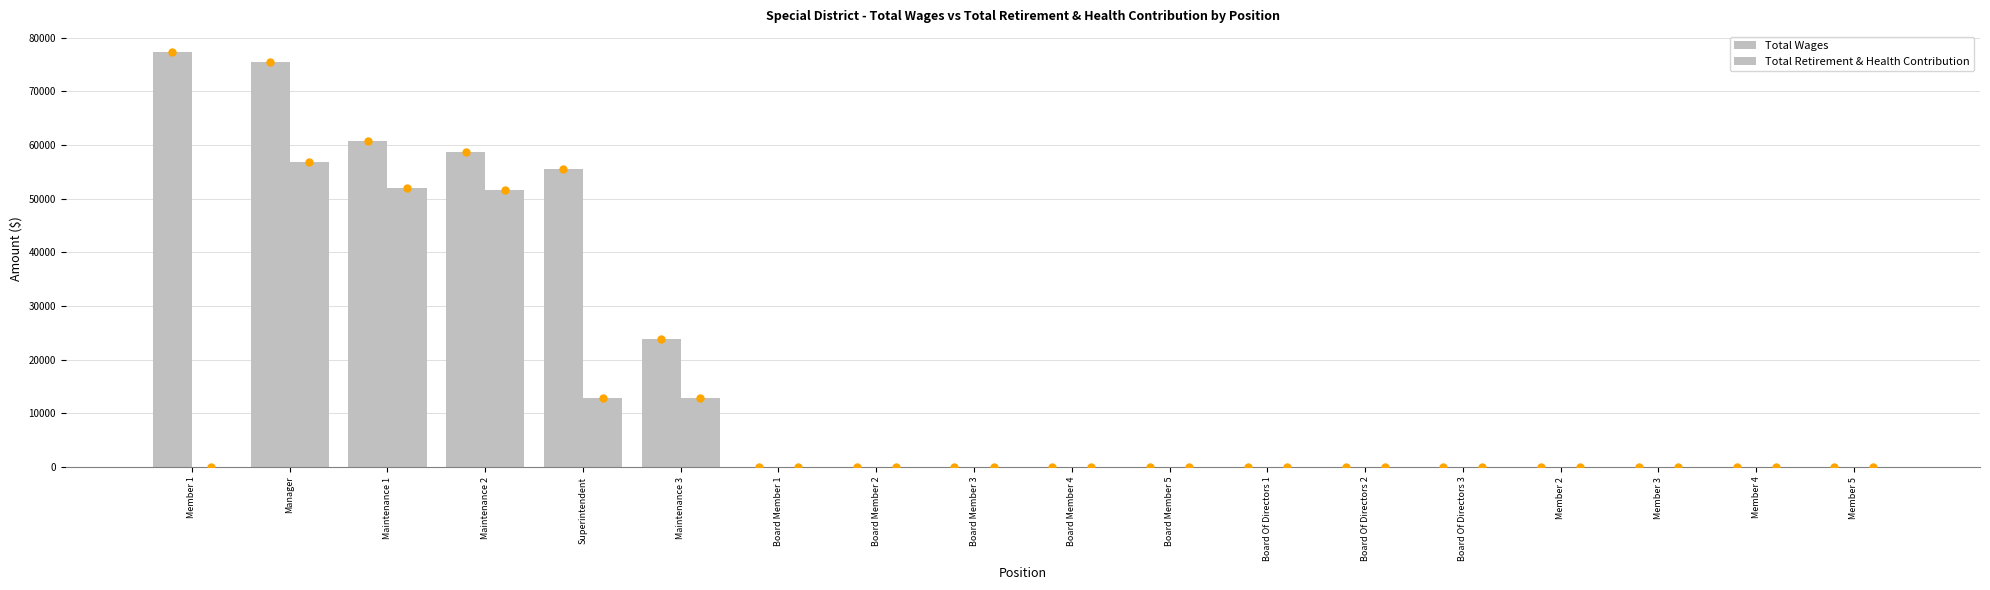

List the series in order of their peak value, highest first.

Total Wages, Total Retirement & Health Contribution